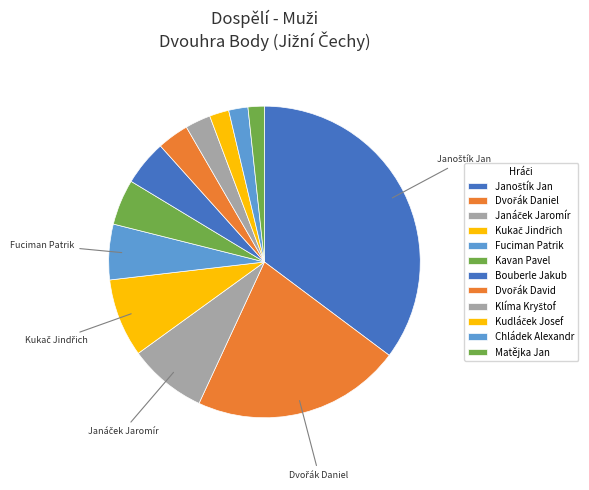

Count the number of slices in the pie.

12